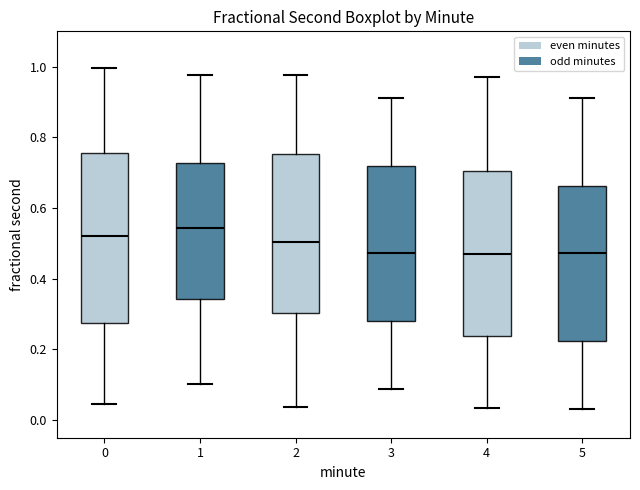

Where does the upper whisker of the box at x = 5 end on the y-axis? The values are not printed on the chart, so give them approximately, as read against the axis.

0.92